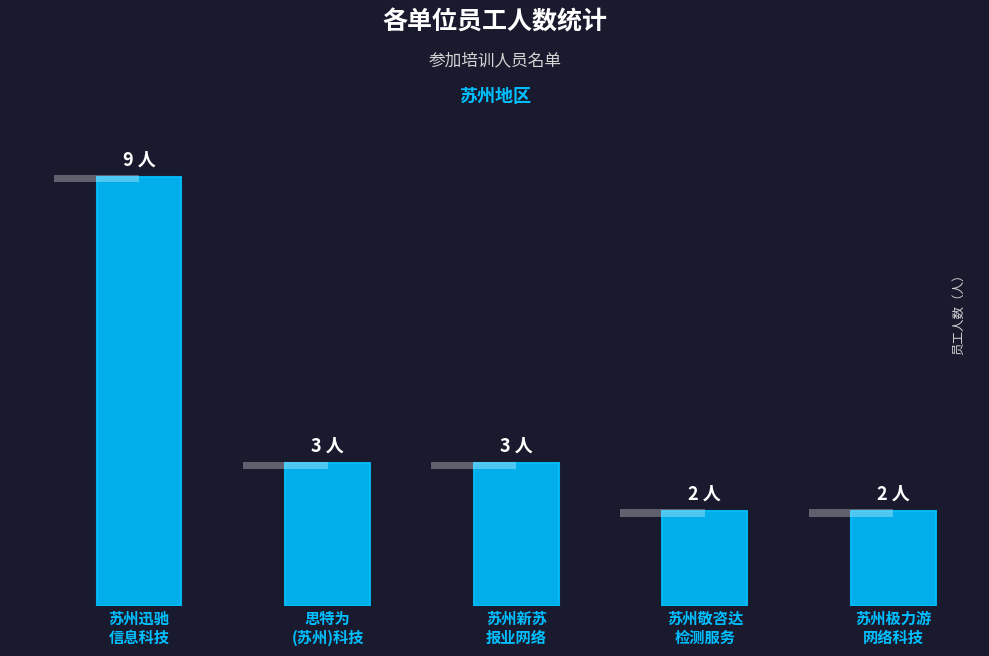

Is it true that the value at 苏州敬咨达
检测服务 is 1?

False